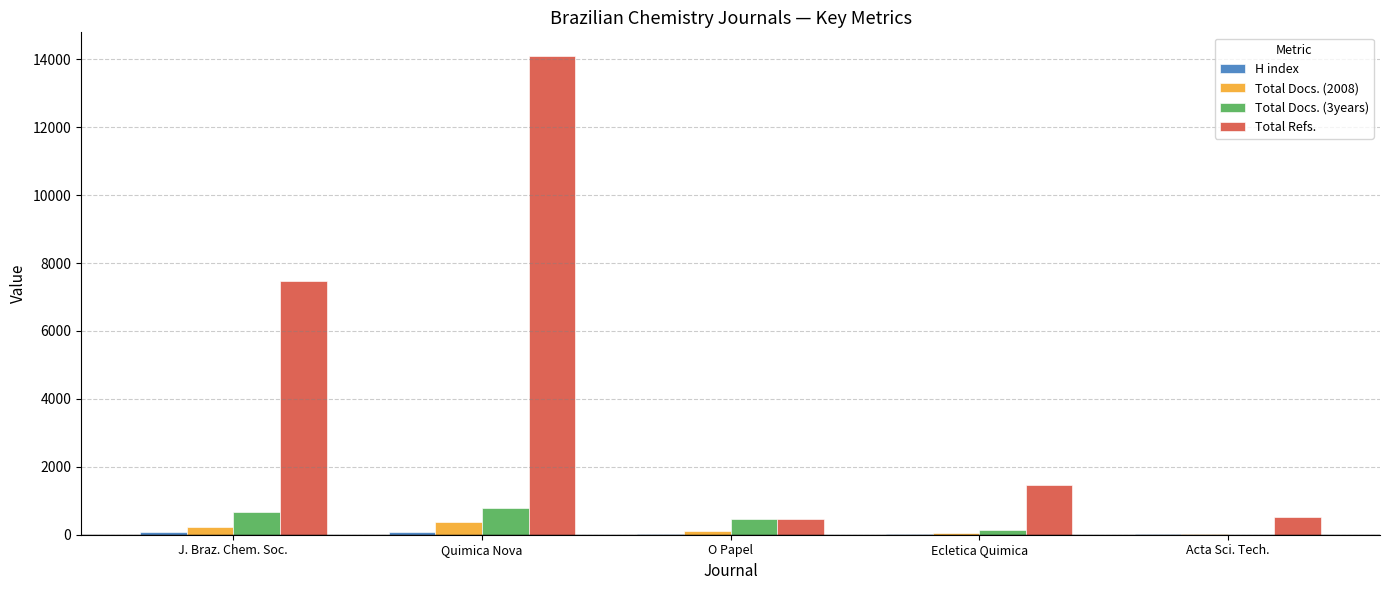

Which series has the largest range (max minus min)?

Total Refs.